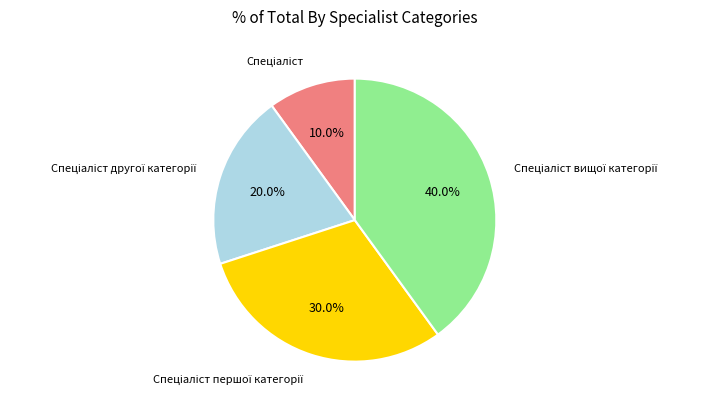

Is there a majority slice in this chart?

No